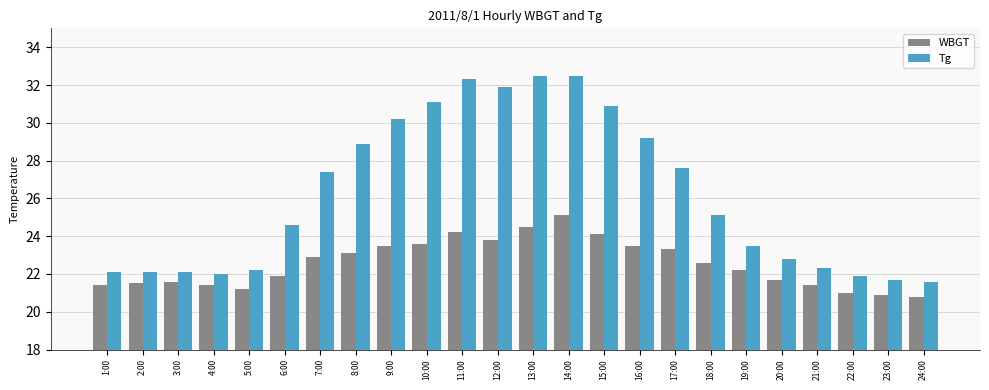

At which category is the sum across all series the highest?

14:00